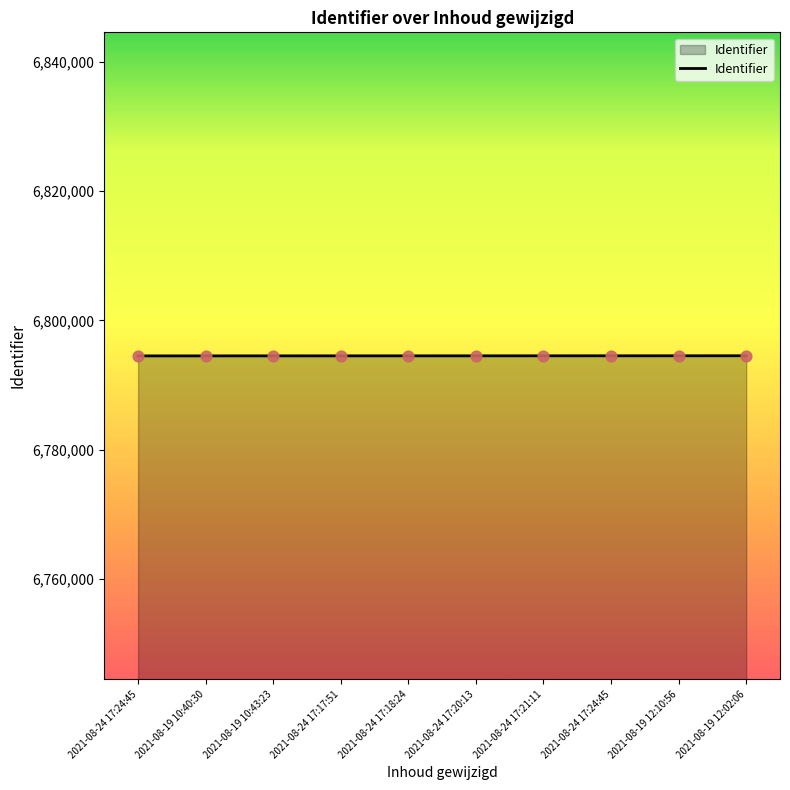

What is the change in value from 2021-08-24 17:24:45 to 2021-08-19 12:10:56?

+15